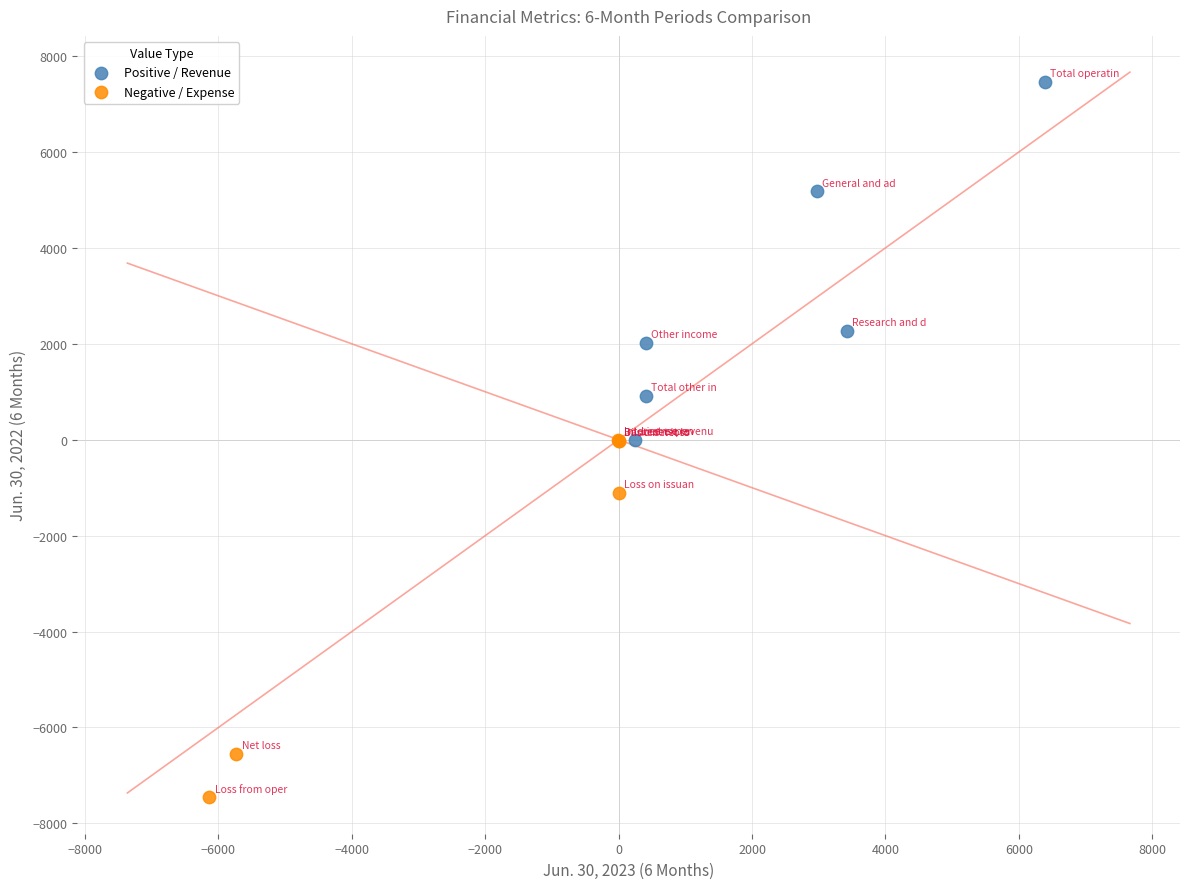

Which series reaches the minimum Y coordinate?

Negative / Expense